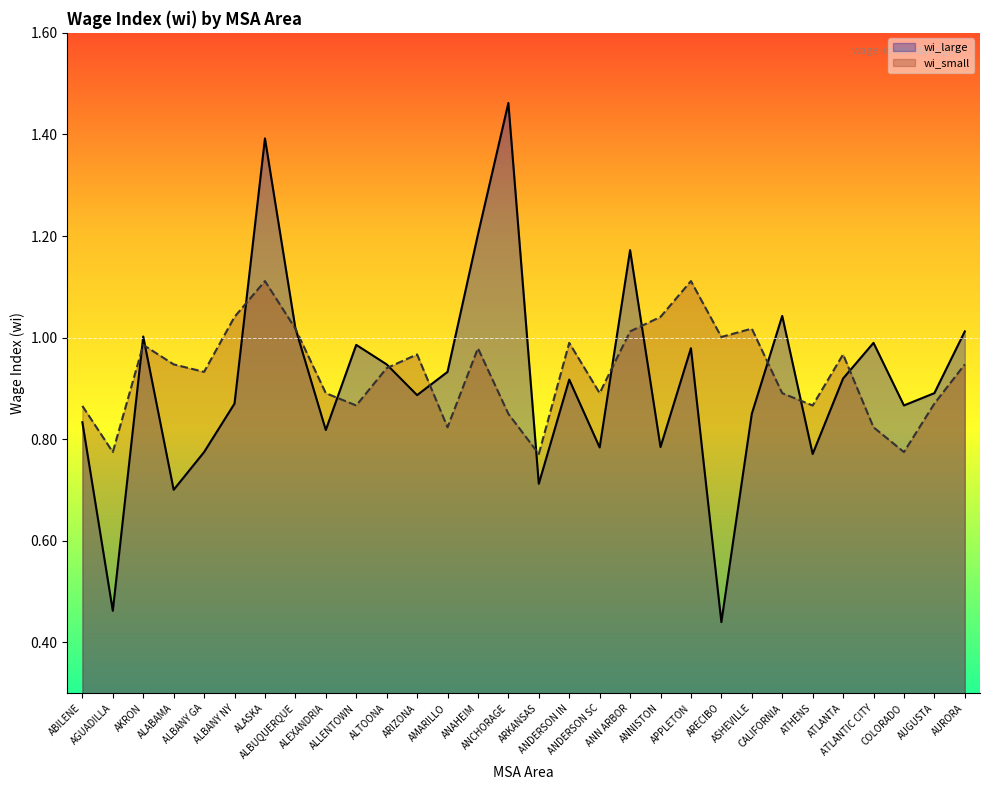

What is the sum of all wi_large values?

27.4